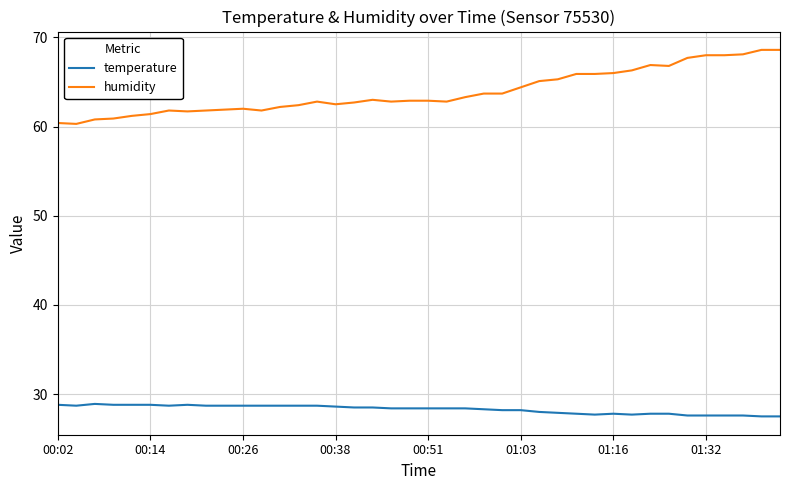

Which series has the largest range (max minus min)?

humidity